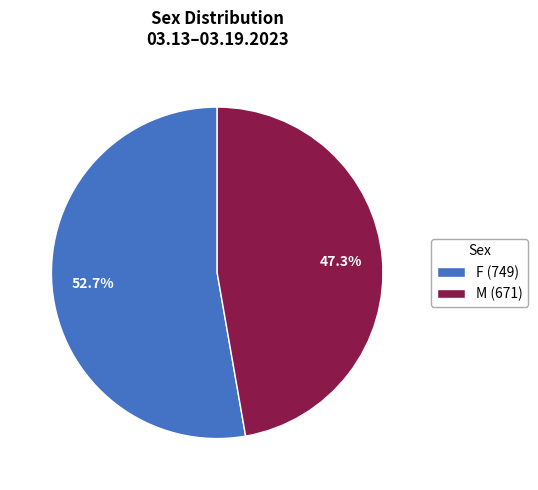

What is the smallest slice in the pie chart?

M